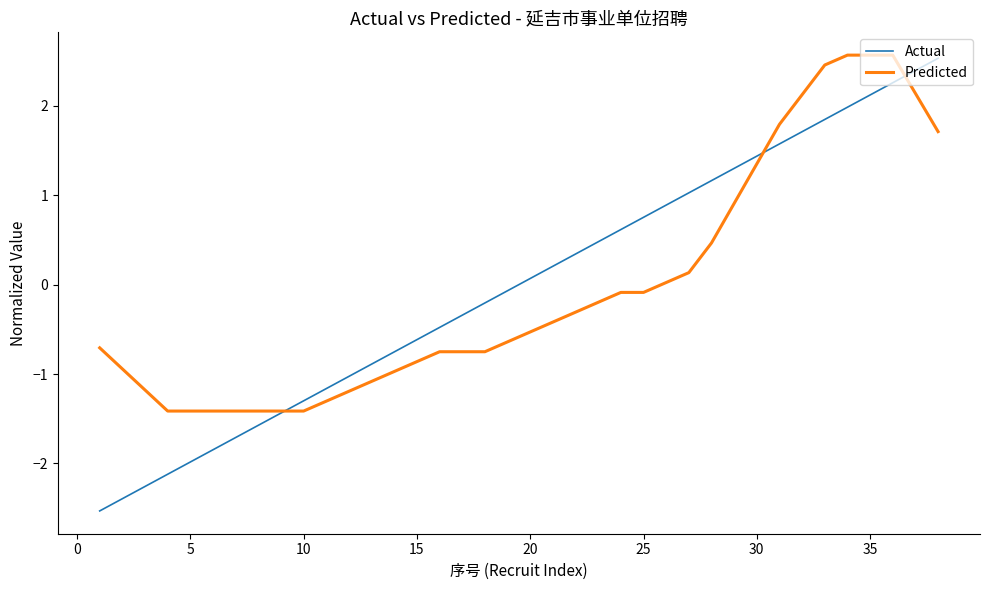

Which series has the largest range (max minus min)?

Actual